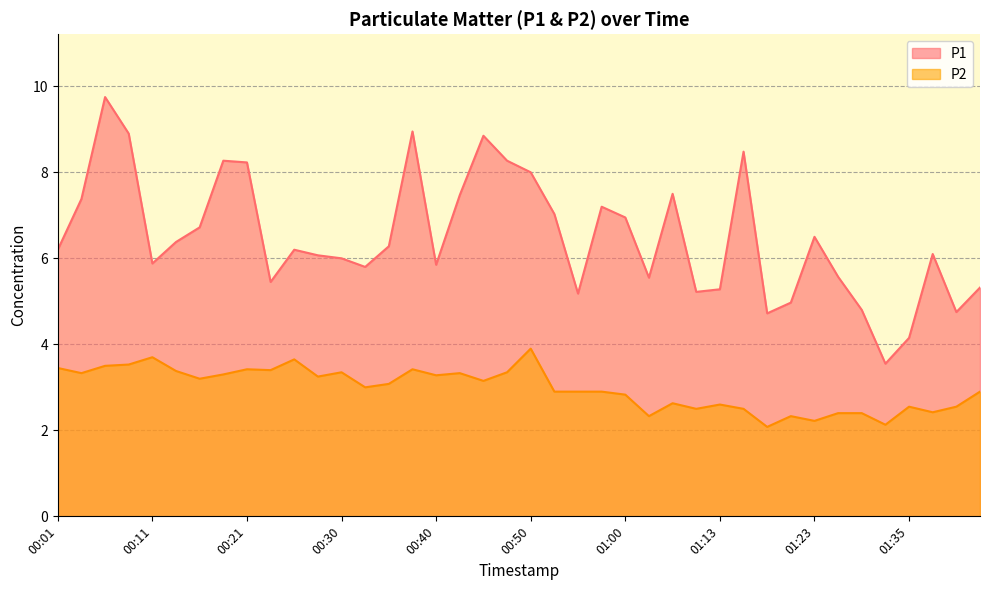

True or false: P2 and P1 intersect in this chart.

False